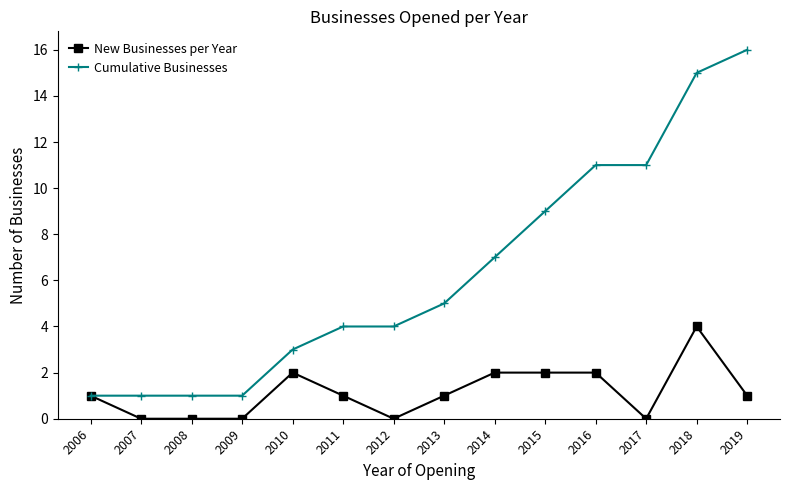

The value of Cumulative Businesses at 2007 is 0. True or false?

False